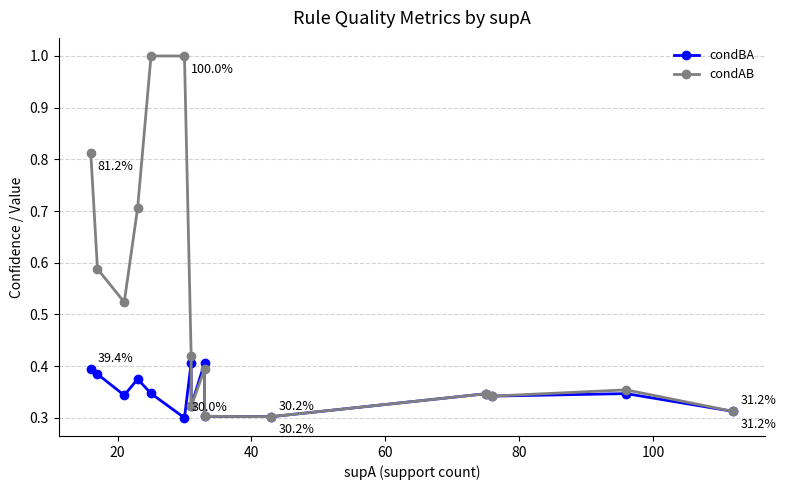

True or false: condAB and condBA intersect in this chart.

False